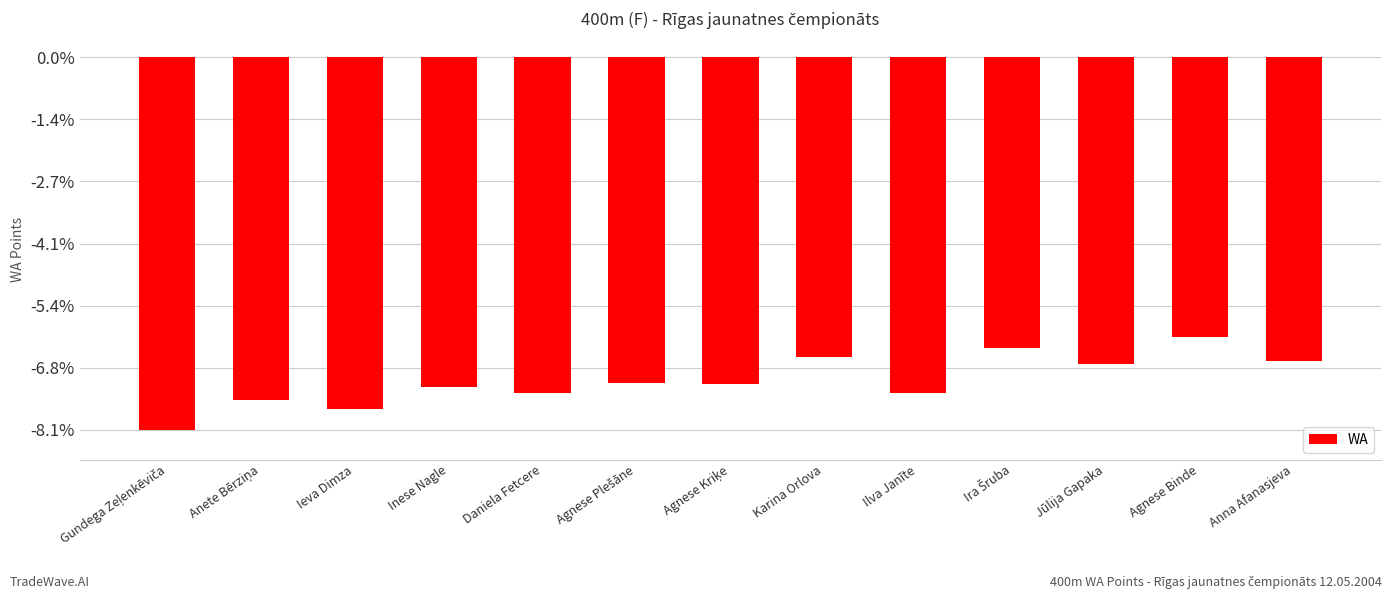

What position from the right is Ira Šruba?

4